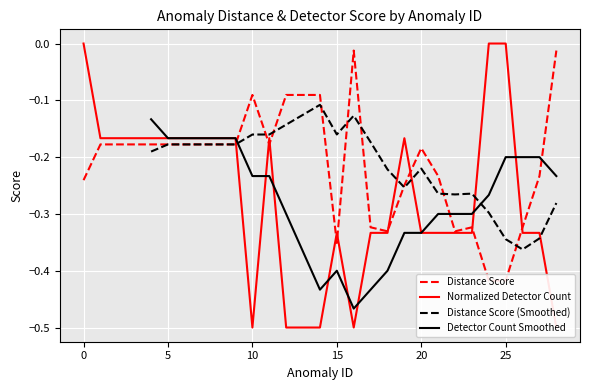

Between 8 and 2, which is larger?

8